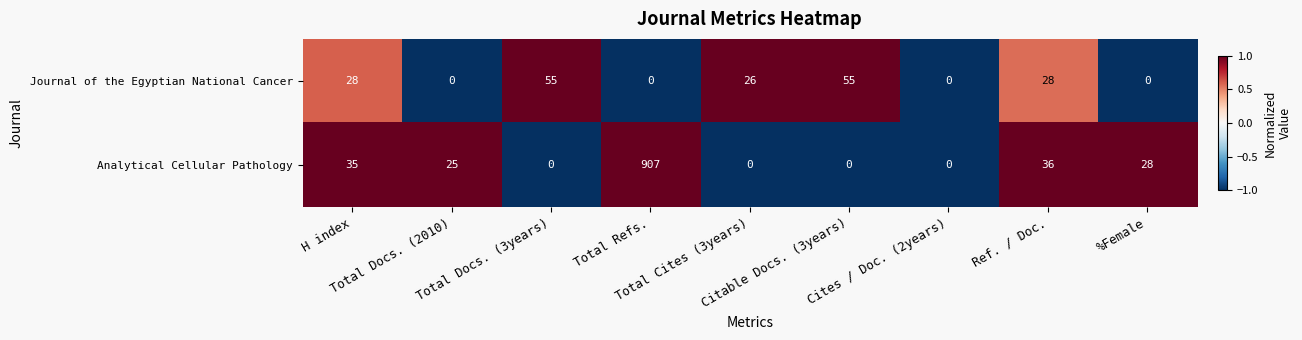

Rank the series at Total Cites (3years) from lowest to highest value.

Analytical Cellular Pathology, Journal of the Egyptian National Cancer